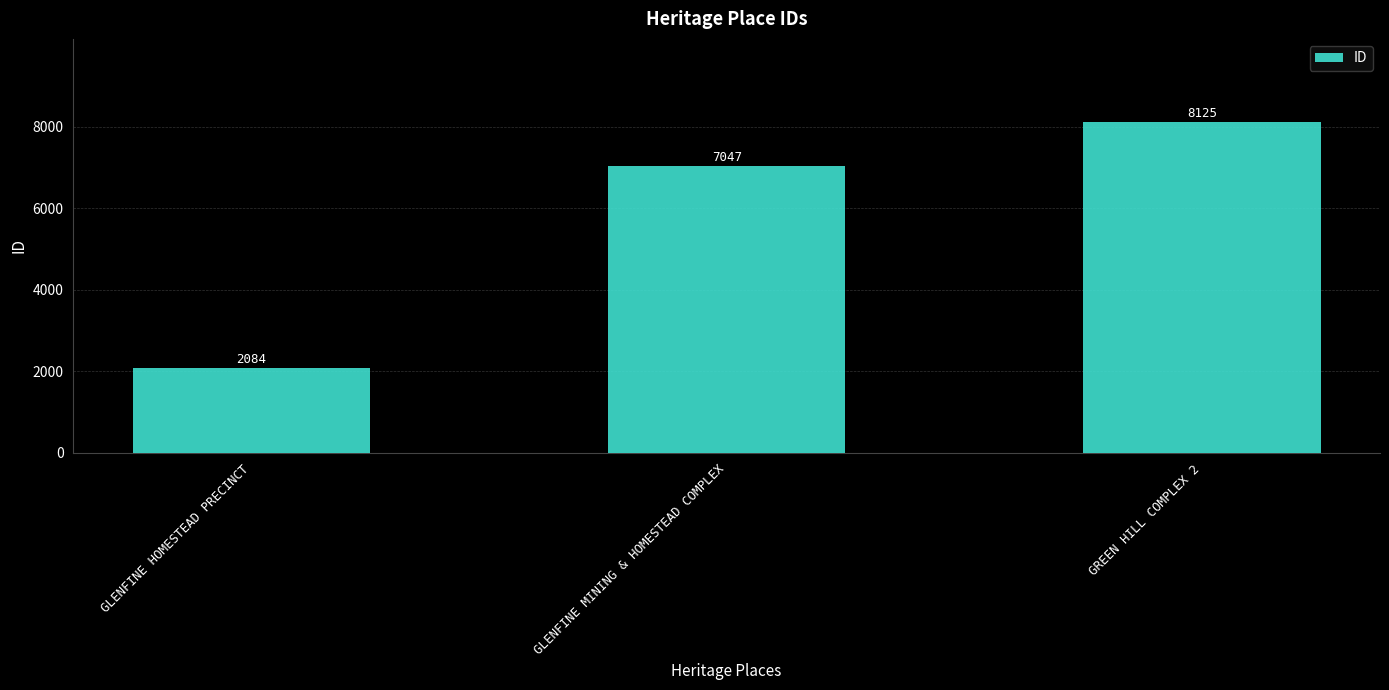

Rank the categories by value from highest to lowest.

GREEN HILL COMPLEX 2, GLENFINE MINING & HOMESTEAD COMPLEX, GLENFINE HOMESTEAD PRECINCT